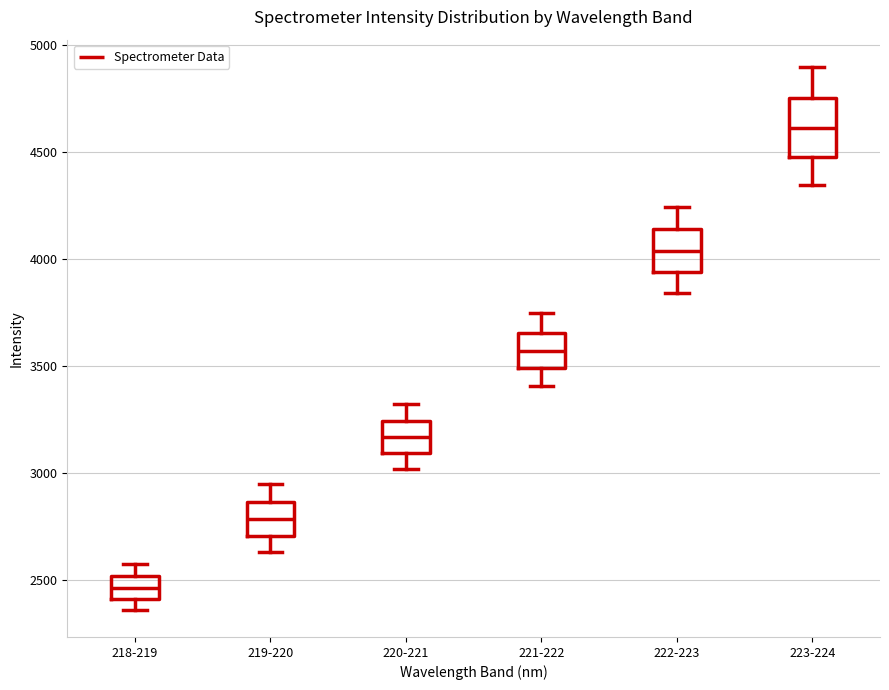

Reading left to right, read every box against the y-axis: the position of its median line, the range the box covers, and the ends of its whiskers. The values are not printed on the chart, so give them approximately, as read against the axis.

218-219: median 2450, box 2400 to 2500, whiskers 2350 to 2550
219-220: median 2800, box 2700 to 2850, whiskers 2650 to 2950
220-221: median 3150, box 3100 to 3250, whiskers 3000 to 3300
221-222: median 3550, box 3500 to 3650, whiskers 3400 to 3750
222-223: median 4050, box 3950 to 4150, whiskers 3850 to 4250
223-224: median 4600, box 4500 to 4750, whiskers 4350 to 4900